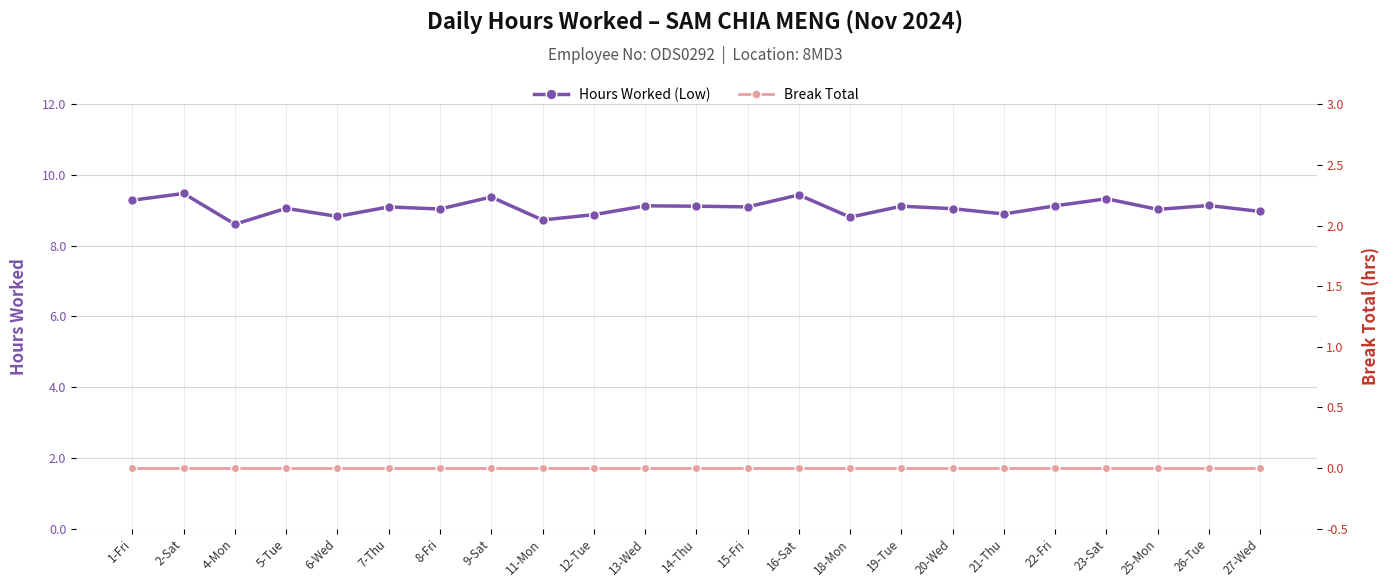

Rank the series by their average value, from lowest to highest.

Break Total, Hours Worked (Low)